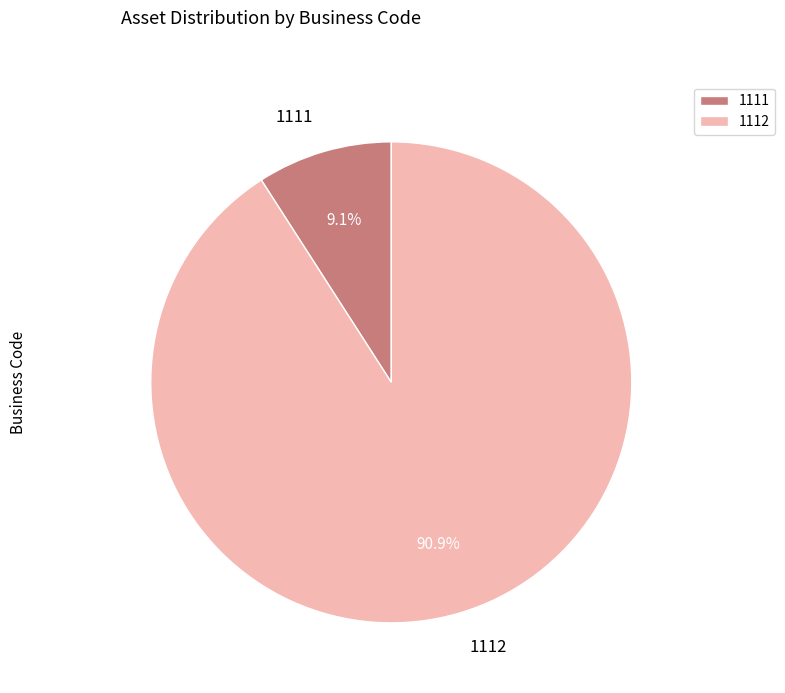

To the nearest percent, what percentage of the pie is 1111?

9%